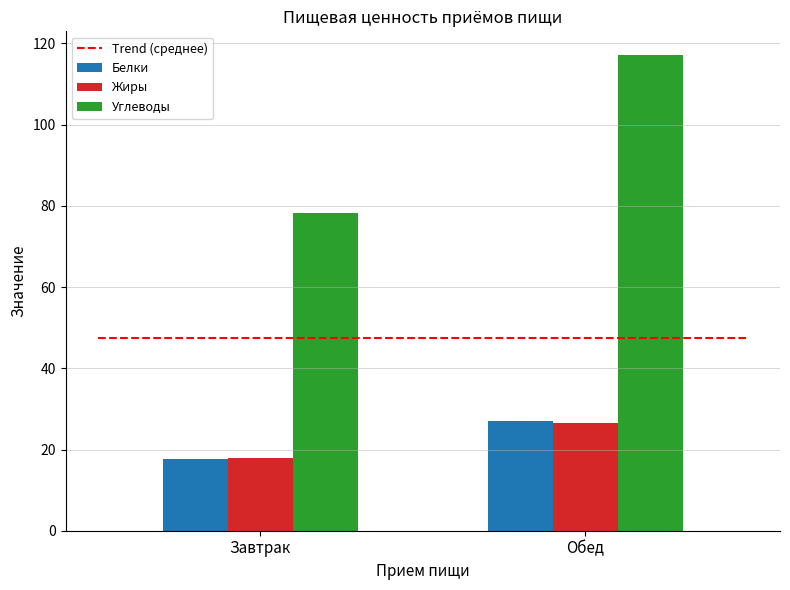

Which category has the lowest value in the Углеводы series?

Завтрак